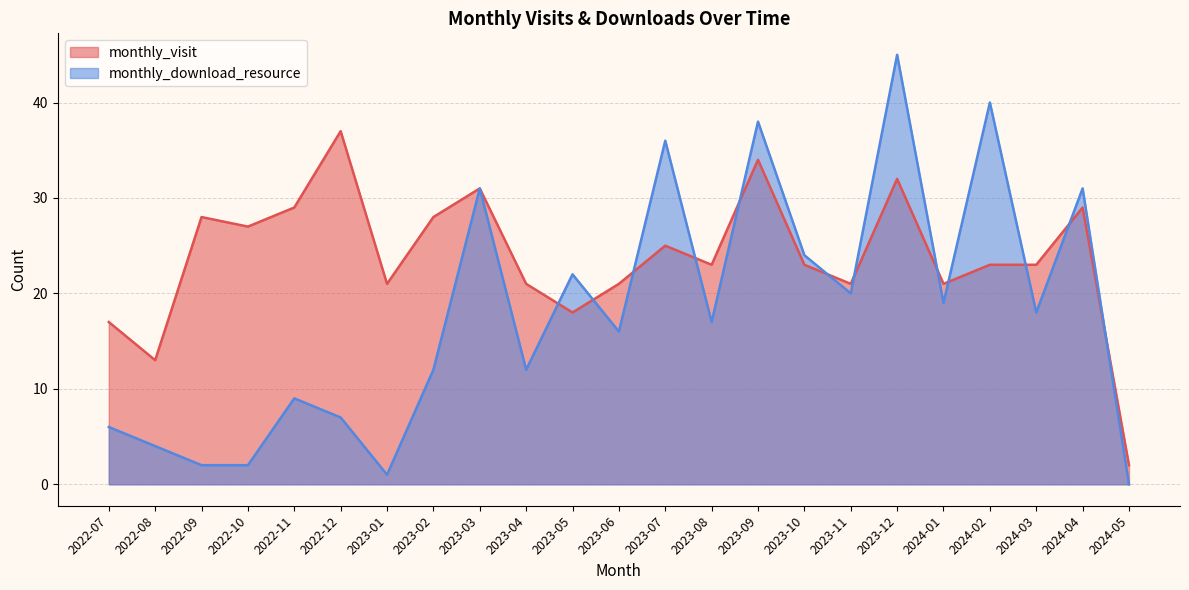

What is the label of the 4th point from the left?

2022-10